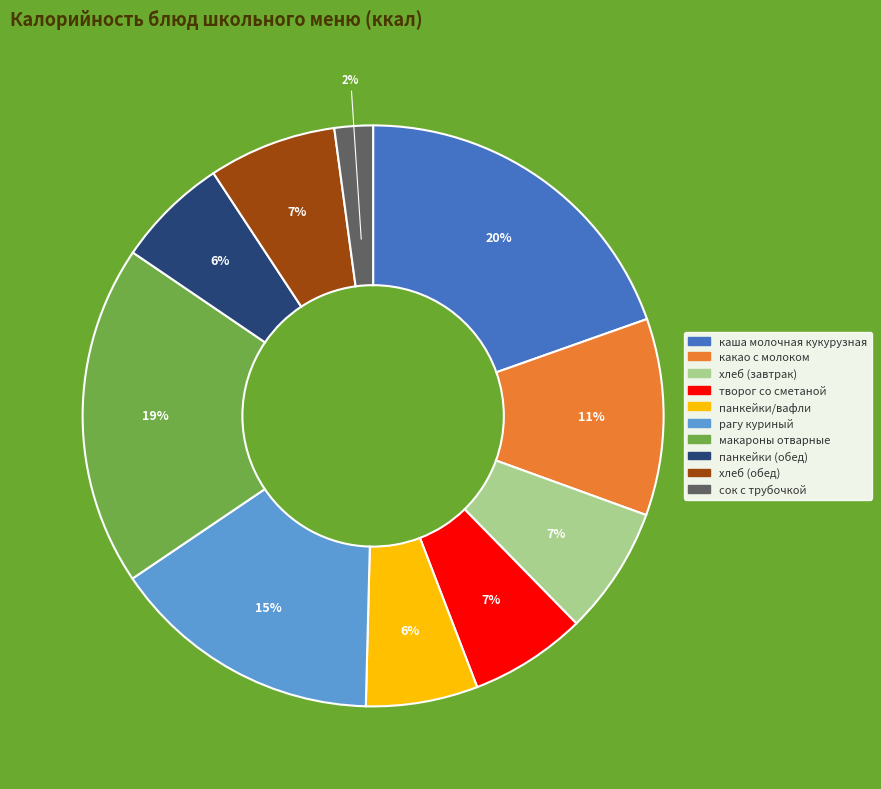

What percentage is the панкейки/вафли slice, to the nearest percent?

6%